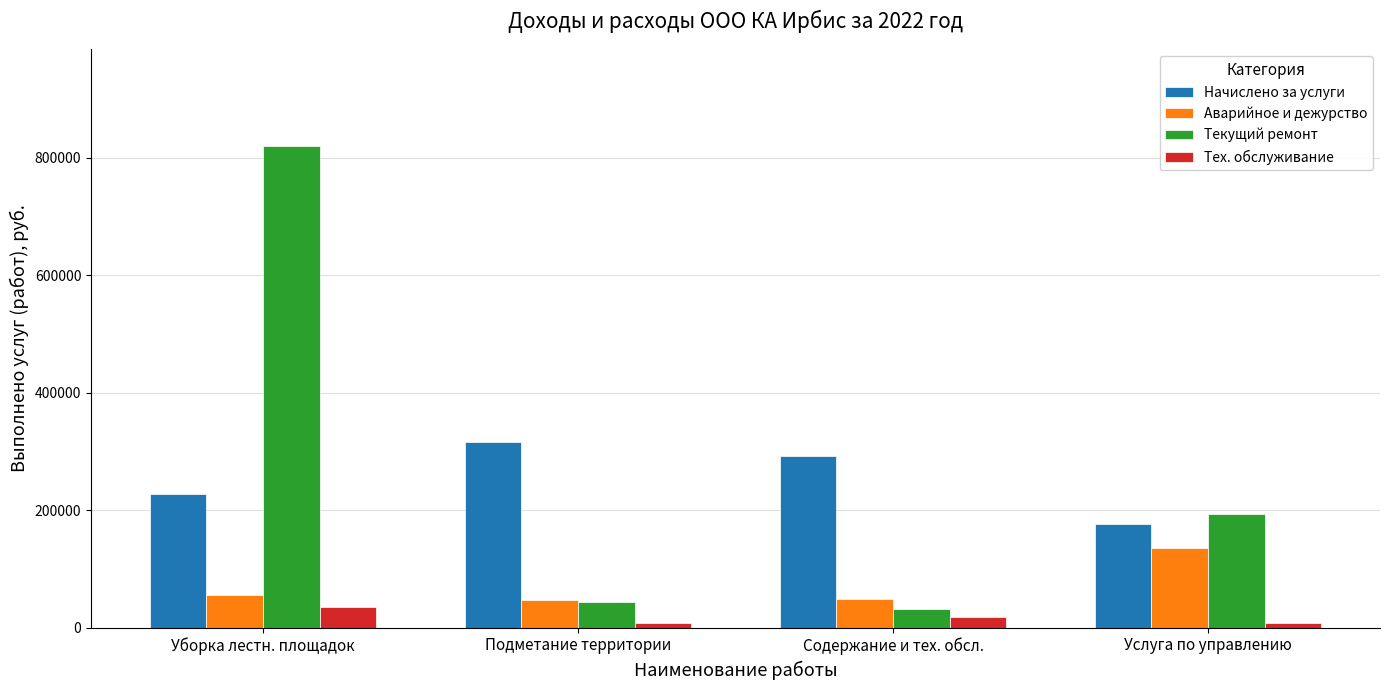

Is the value of Начислено за услуги at Уборка лестн. площадок greater than the value of Аварийное и дежурство at Услуга по управлению?

Yes